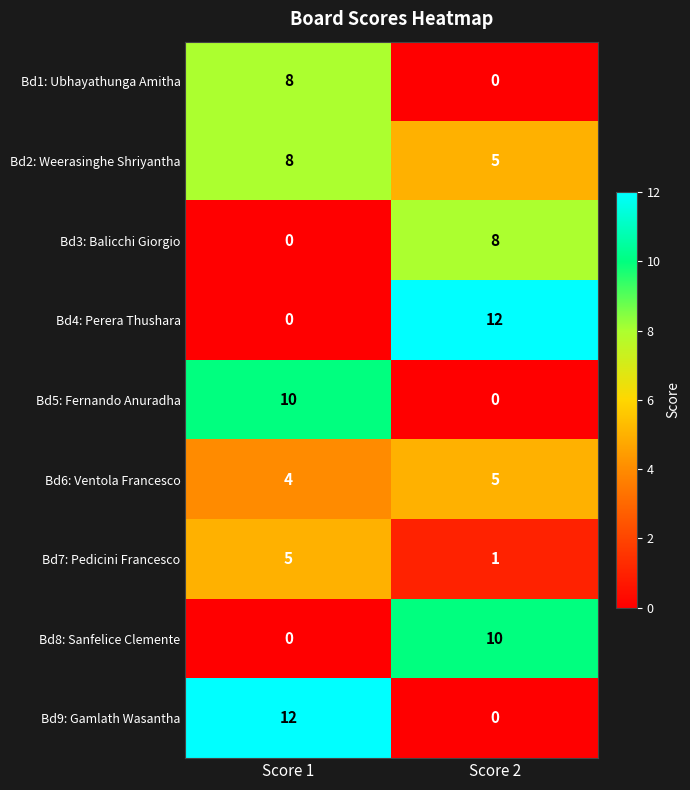

At which category is the sum across all series the highest?

Score 1